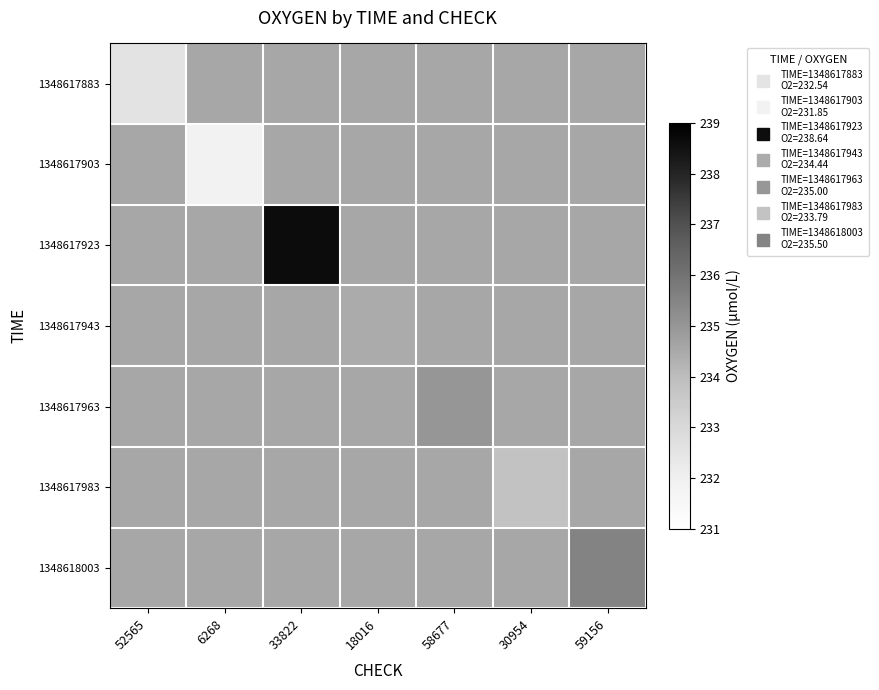

What is the total value across all series at 58677?

1642.2